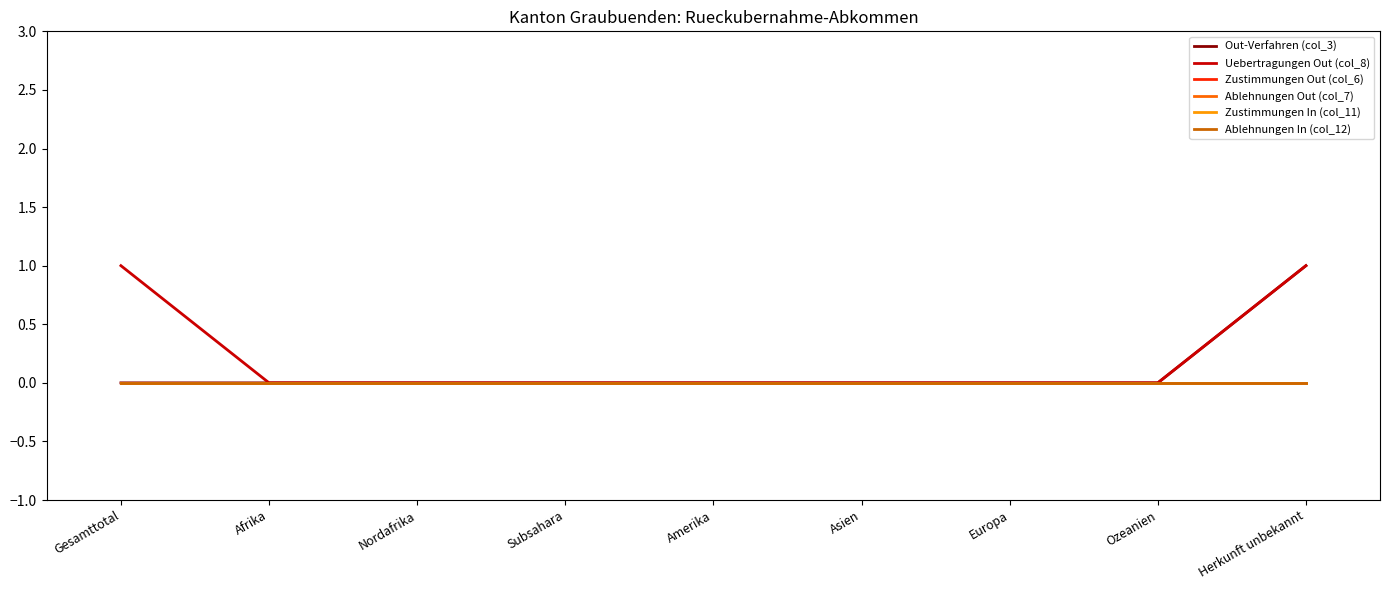

Reading right to left, transcribe all the data shown in this chart.

Out-Verfahren (col_3): Herkunft unbekannt=1	Ozeanien=0	Europa=0	Asien=0	Amerika=0	Subsahara=0	Nordafrika=0	Afrika=0	Gesamttotal=0
Uebertragungen Out (col_8): Herkunft unbekannt=1	Ozeanien=0	Europa=0	Asien=0	Amerika=0	Subsahara=0	Nordafrika=0	Afrika=0	Gesamttotal=1
Zustimmungen Out (col_6): Herkunft unbekannt=0	Ozeanien=0	Europa=0	Asien=0	Amerika=0	Subsahara=0	Nordafrika=0	Afrika=0	Gesamttotal=0
Ablehnungen Out (col_7): Herkunft unbekannt=0	Ozeanien=0	Europa=0	Asien=0	Amerika=0	Subsahara=0	Nordafrika=0	Afrika=0	Gesamttotal=0
Zustimmungen In (col_11): Herkunft unbekannt=0	Ozeanien=0	Europa=0	Asien=0	Amerika=0	Subsahara=0	Nordafrika=0	Afrika=0	Gesamttotal=0
Ablehnungen In (col_12): Herkunft unbekannt=0	Ozeanien=0	Europa=0	Asien=0	Amerika=0	Subsahara=0	Nordafrika=0	Afrika=0	Gesamttotal=0